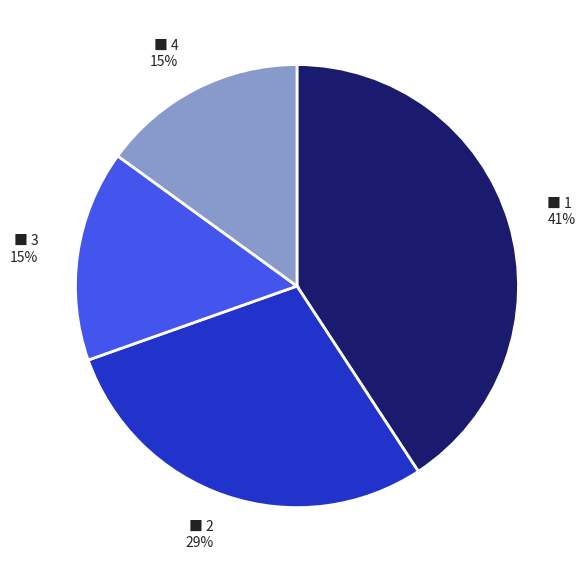

To the nearest percent, what is the average slice percentage?

25%